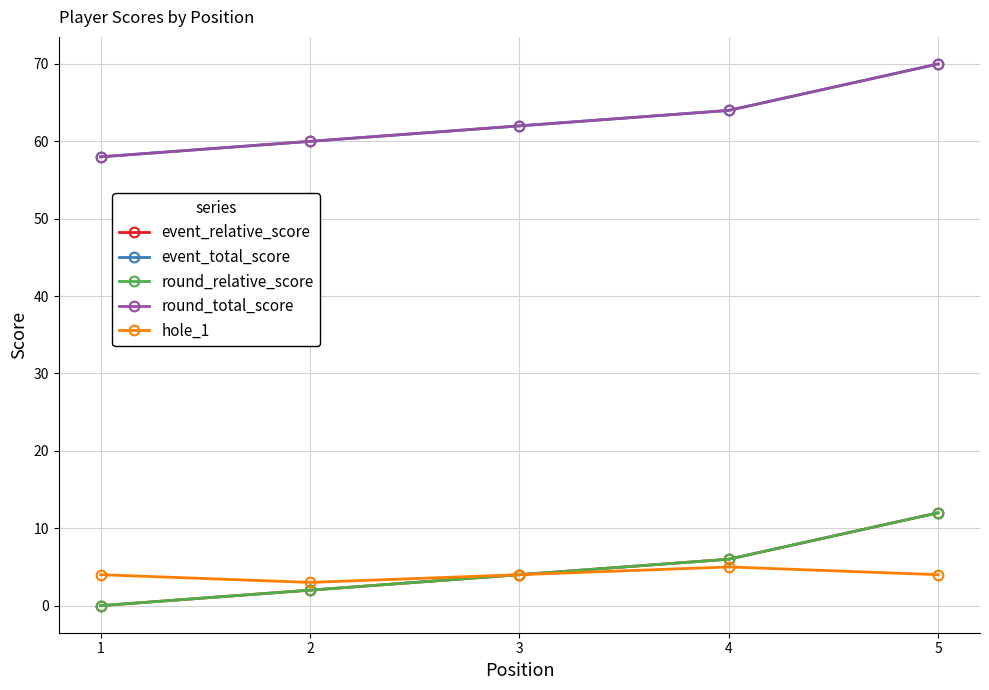

How many lines are shown in the chart?

5